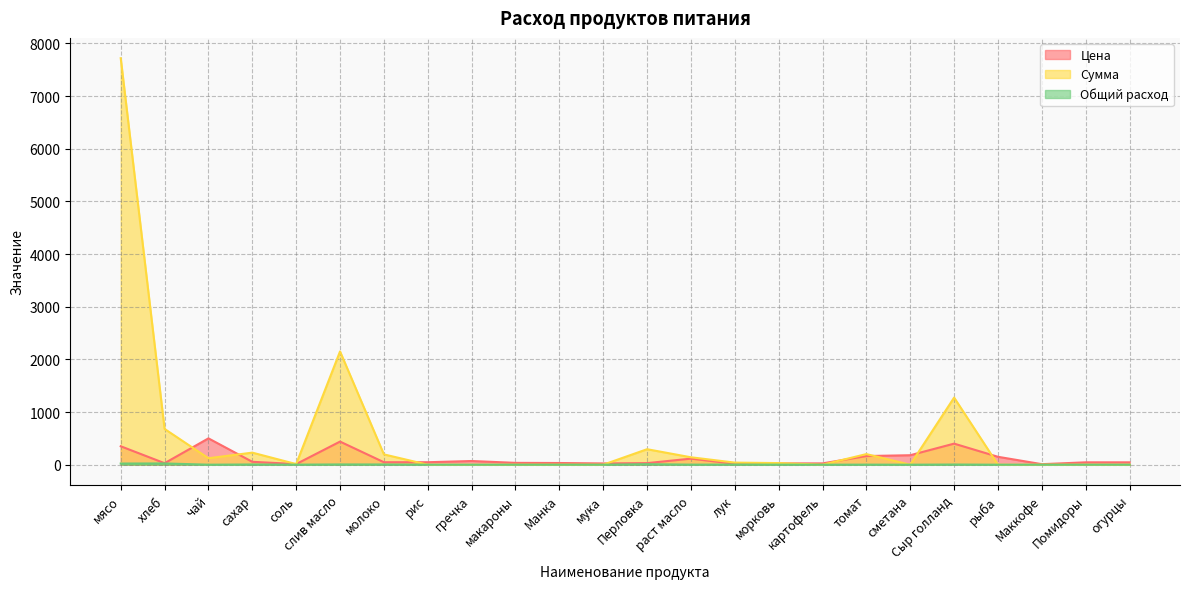

Between which two adjacent categories do Цена and Сумма first intersect?

хлеб and чай